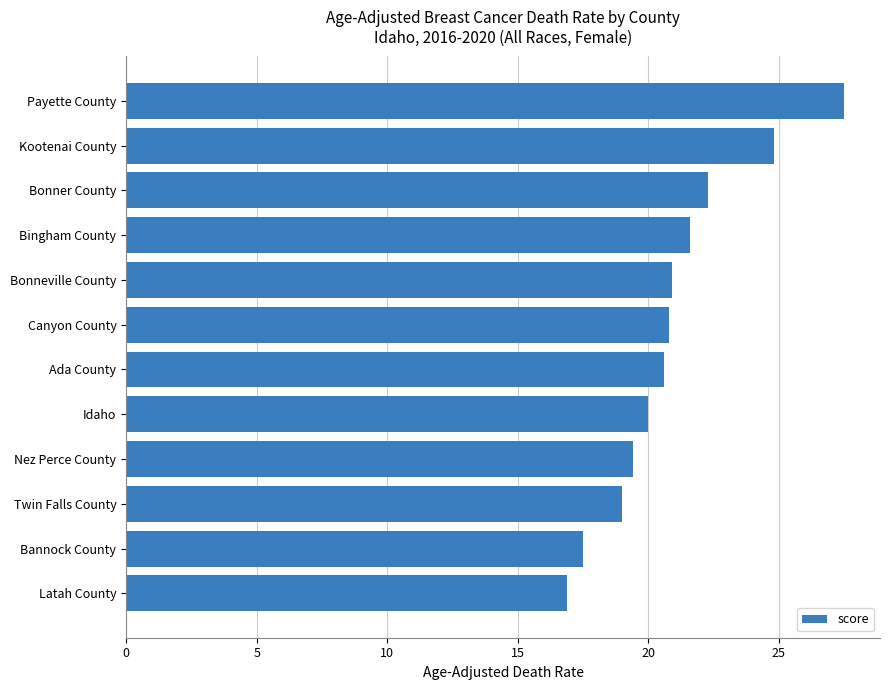

Between Bingham County and Canyon County, which is larger?

Bingham County